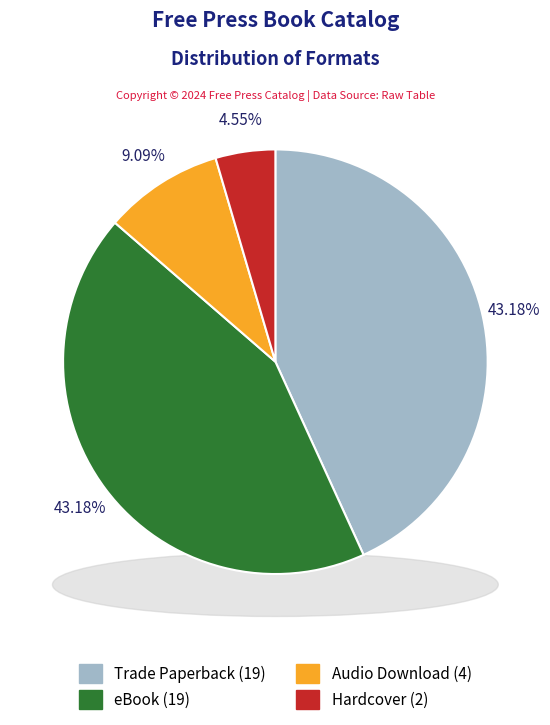

What is the total percentage of eBook and Trade Paperback?

86.4%